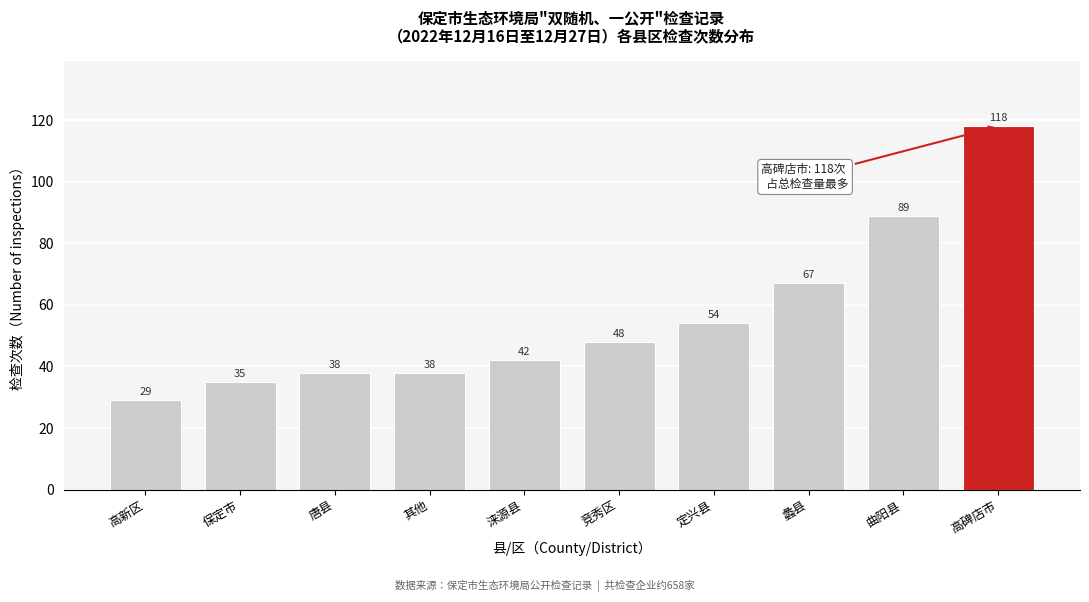

Reading left to right, transcribe all the data shown in this chart.

29	35	38	38	42	48	54	67	89	118